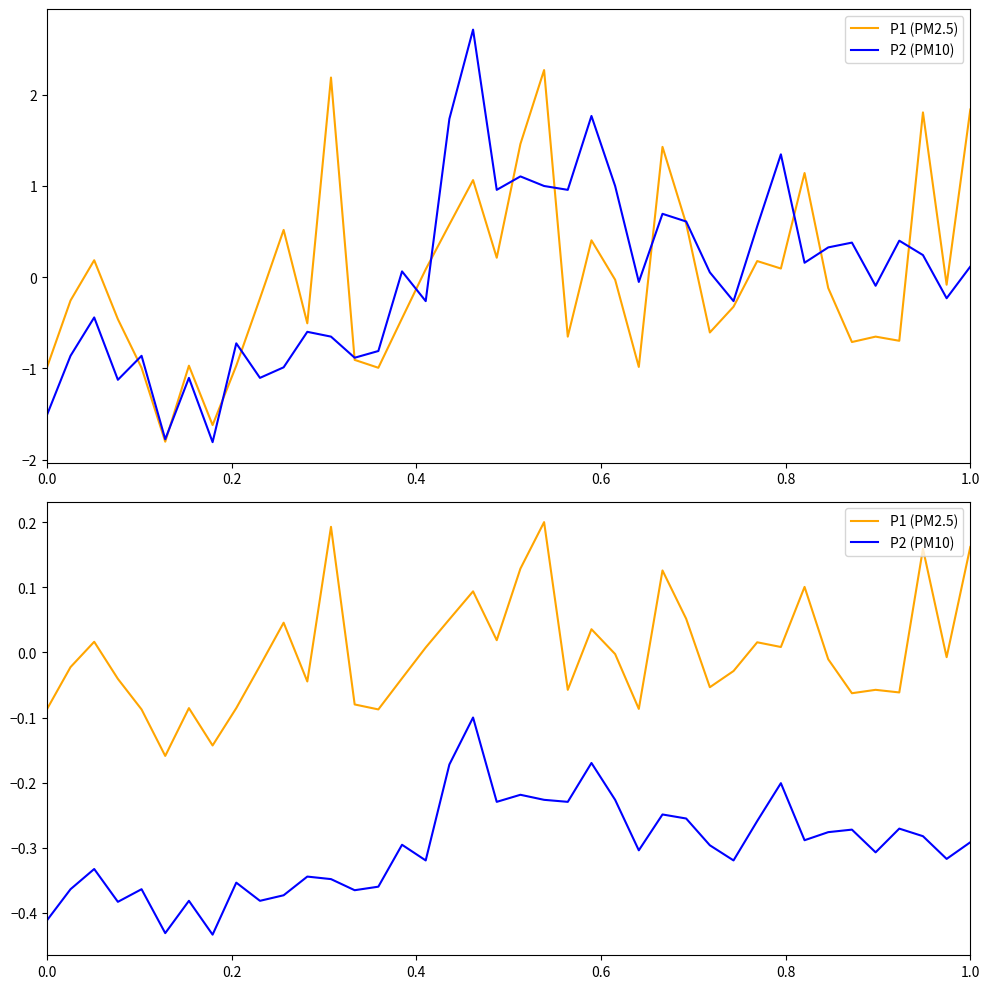

Rank the series by their average value, from highest to lowest.

P1 (PM2.5), P2 (PM10)